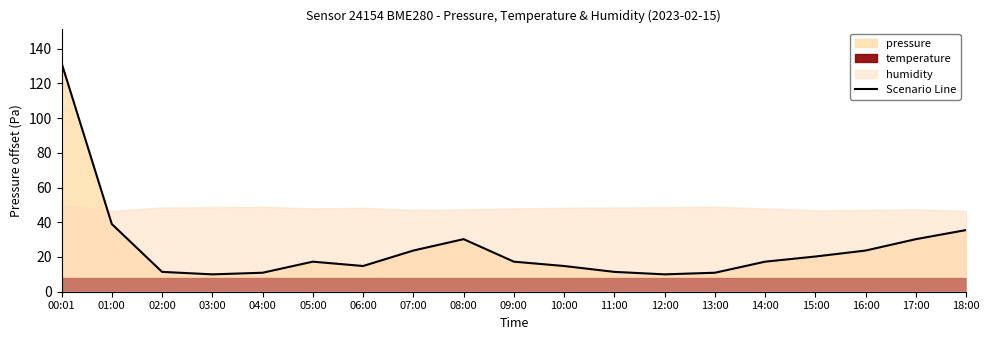

At which category does the chart reach its peak across all series?

00:01